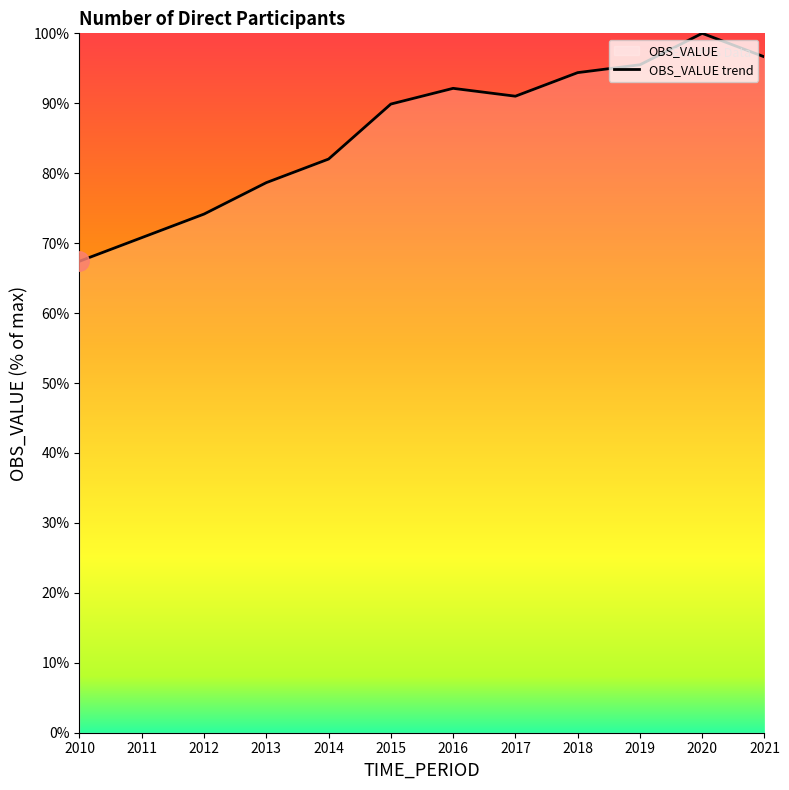

Reading left to right, list all the values displayed in this chart.

2010=67.4	2011=70.8	2012=74.2	2013=78.7	2014=82.0	2015=89.9	2016=92.1	2017=91.0	2018=94.4	2019=95.5	2020=100.0	2021=96.6